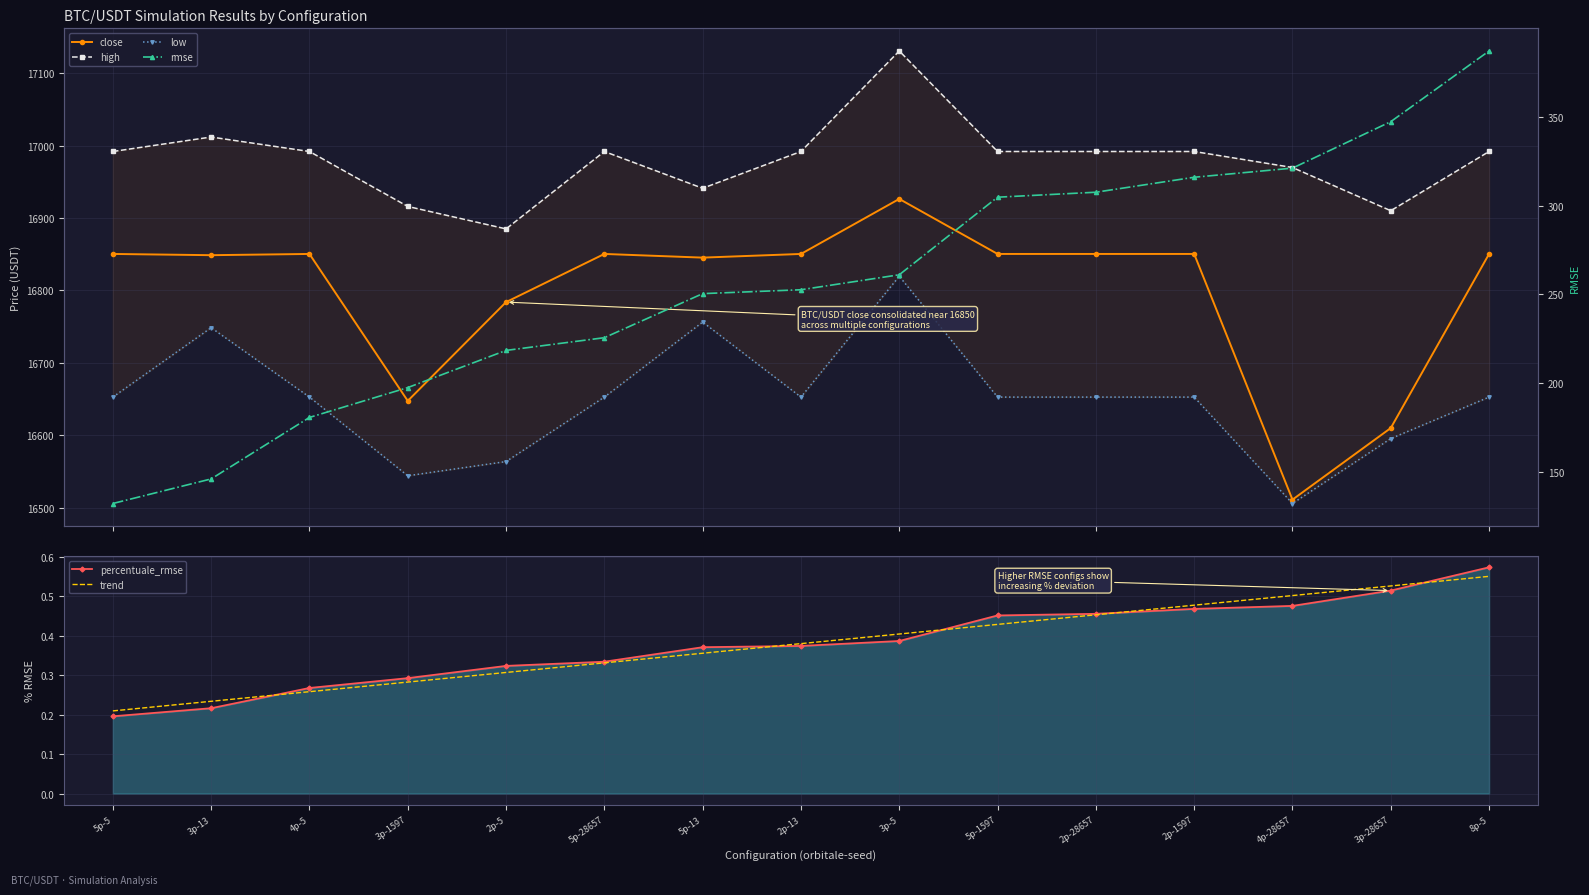

Is the value of close at 5p-1597 greater than the value of trend at 4p-28657?

Yes